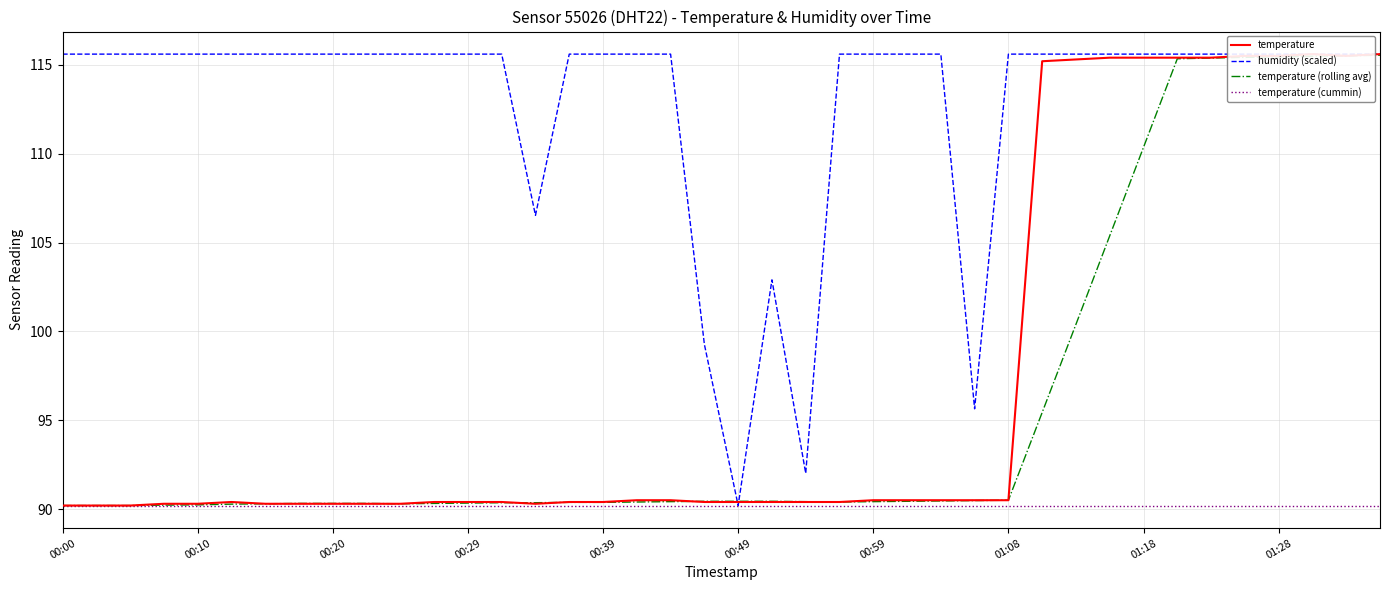

What are all the series names shown in the legend?

temperature, humidity (scaled), temperature (rolling avg), temperature (cummin)